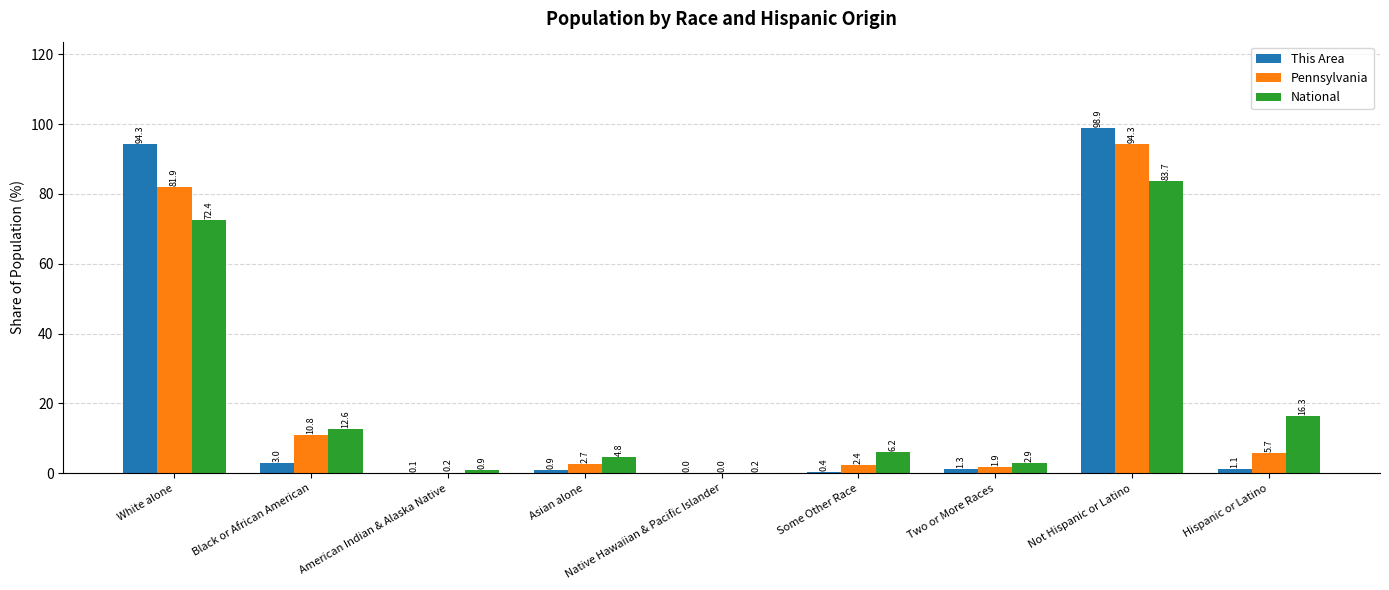

At which category is the sum across all series the highest?

Not Hispanic or Latino